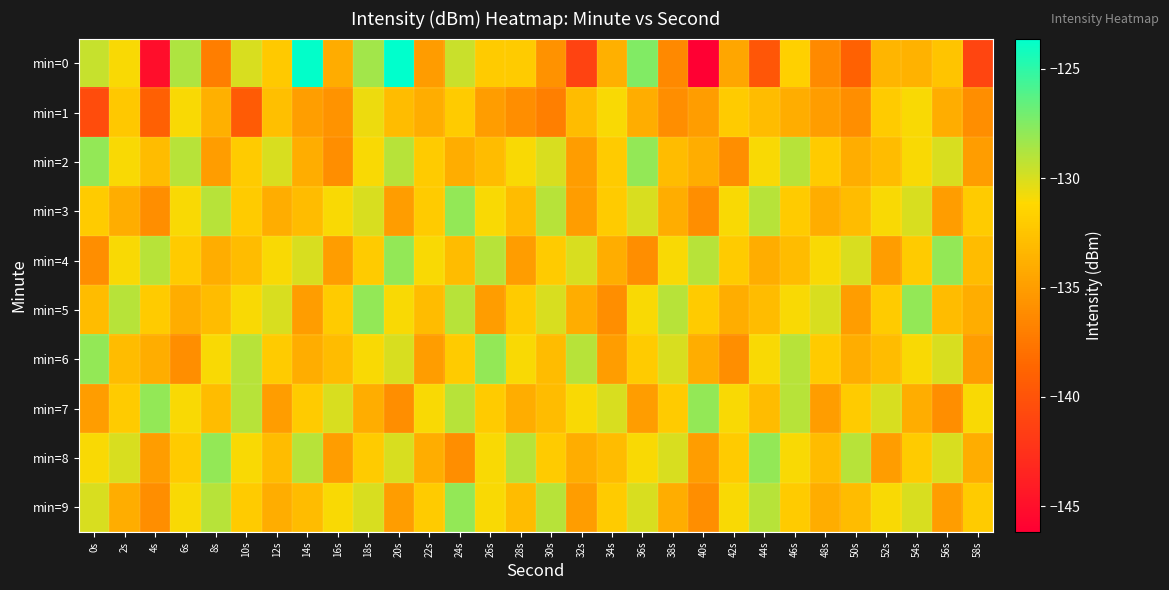

Which category has the highest value across all series?

20s